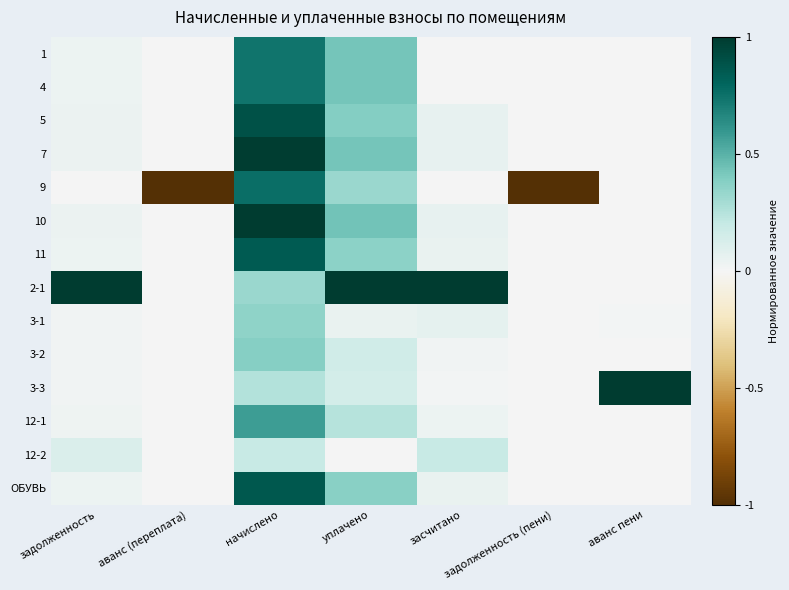

Reading right to left, extract all data points from this chart.

1: аванс пени=0.0	задолженность (пени)=0.0	засчитано=0.0	уплачено=0.4	начислено=0.7	аванс (переплата)=0.0	задолженность=0.0
4: аванс пени=0.0	задолженность (пени)=0.0	засчитано=0.0	уплачено=0.4	начислено=0.7	аванс (переплата)=0.0	задолженность=0.0
5: аванс пени=0.0	задолженность (пени)=0.0	засчитано=0.1	уплачено=0.4	начислено=0.9	аванс (переплата)=0.0	задолженность=0.0
7: аванс пени=0.0	задолженность (пени)=0.0	засчитано=0.1	уплачено=0.4	начислено=1.0	аванс (переплата)=0.0	задолженность=0.0
9: аванс пени=0.0	задолженность (пени)=-1.0	засчитано=0.0	уплачено=0.3	начислено=0.8	аванс (переплата)=-1.0	задолженность=0.0
10: аванс пени=0.0	задолженность (пени)=0.0	засчитано=0.1	уплачено=0.4	начислено=1.0	аванс (переплата)=0.0	задолженность=0.0
11: аванс пени=0.0	задолженность (пени)=0.0	засчитано=0.1	уплачено=0.4	начислено=0.8	аванс (переплата)=0.0	задолженность=0.0
2-1: аванс пени=0.0	задолженность (пени)=0.0	засчитано=1.0	уплачено=1.0	начислено=0.3	аванс (переплата)=0.0	задолженность=1.0
3-1: аванс пени=0.0	задолженность (пени)=0.0	засчитано=0.1	уплачено=0.1	начислено=0.4	аванс (переплата)=0.0	задолженность=0.0
3-2: аванс пени=0.0	задолженность (пени)=0.0	засчитано=0.0	уплачено=0.2	начислено=0.4	аванс (переплата)=0.0	задолженность=0.0
3-3: аванс пени=1.0	задолженность (пени)=0.0	засчитано=0.0	уплачено=0.1	начислено=0.3	аванс (переплата)=0.0	задолженность=0.0
12-1: аванс пени=0.0	задолженность (пени)=0.0	засчитано=0.0	уплачено=0.2	начислено=0.6	аванс (переплата)=0.0	задолженность=0.0
12-2: аванс пени=0.0	задолженность (пени)=0.0	засчитано=0.2	уплачено=0.0	начислено=0.2	аванс (переплата)=0.0	задолженность=0.1
ОБУВЬ: аванс пени=0.0	задолженность (пени)=0.0	засчитано=0.1	уплачено=0.4	начислено=0.9	аванс (переплата)=0.0	задолженность=0.0